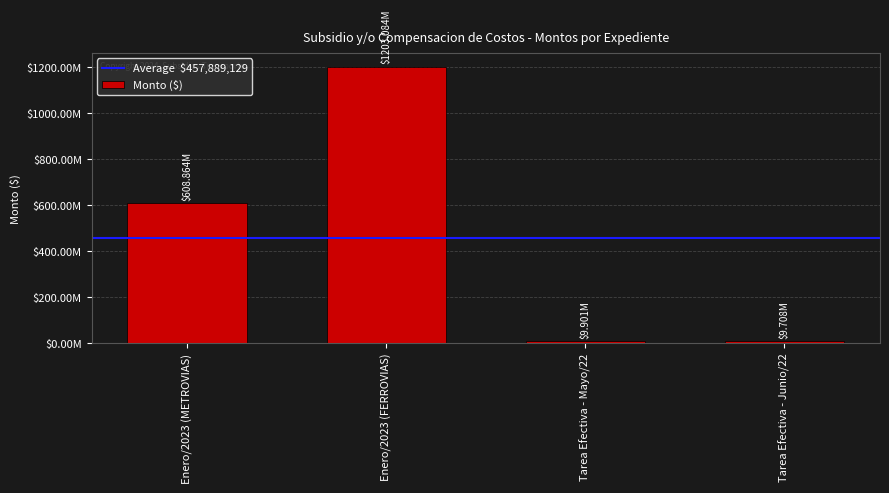

What is the average value?

457889129